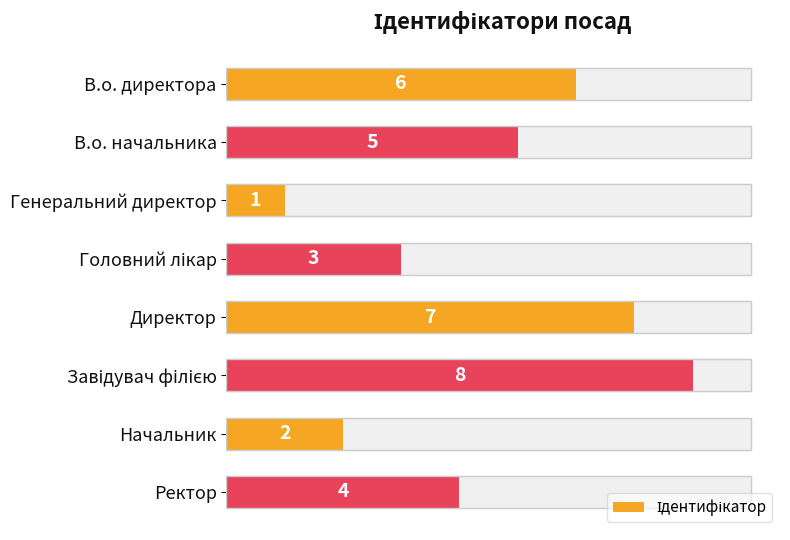

Reading left to right, transcribe all the data shown in this chart.

6	5	1	3	7	8	2	4